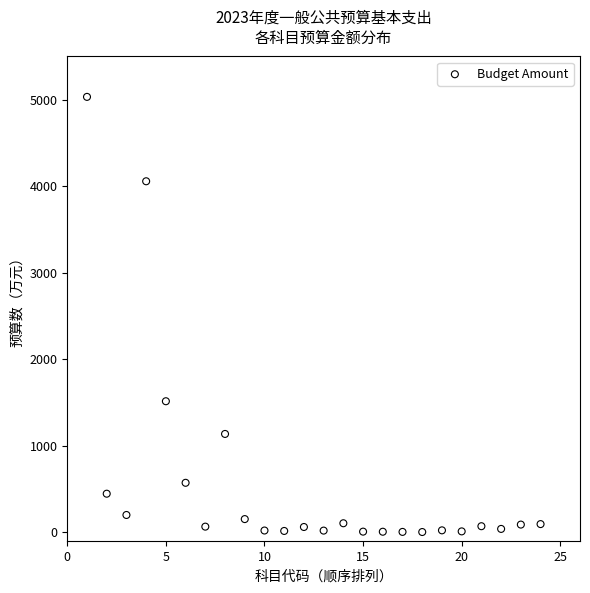

What is the range of Y values (max minus min)?

5030.2